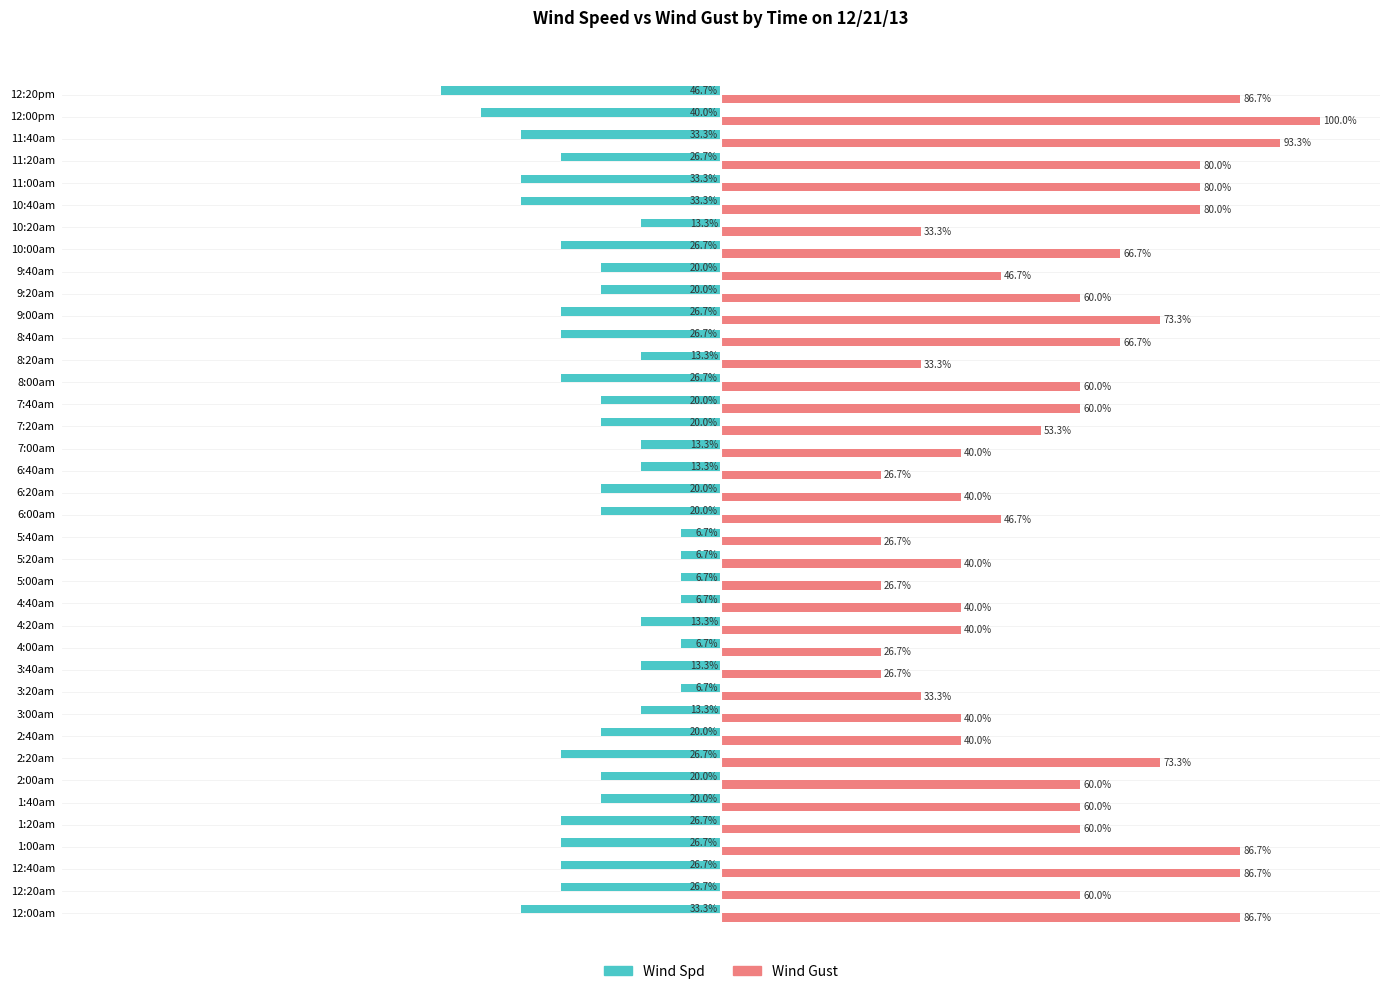

Which category has the lowest value in the Wind Spd series?

12:20pm